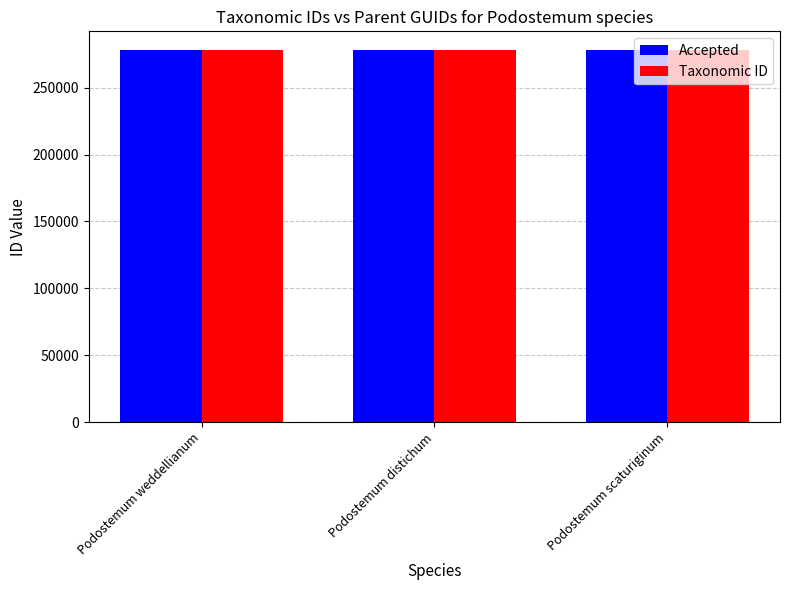

Are the bars grouped side by side (vs. stacked)?

Yes